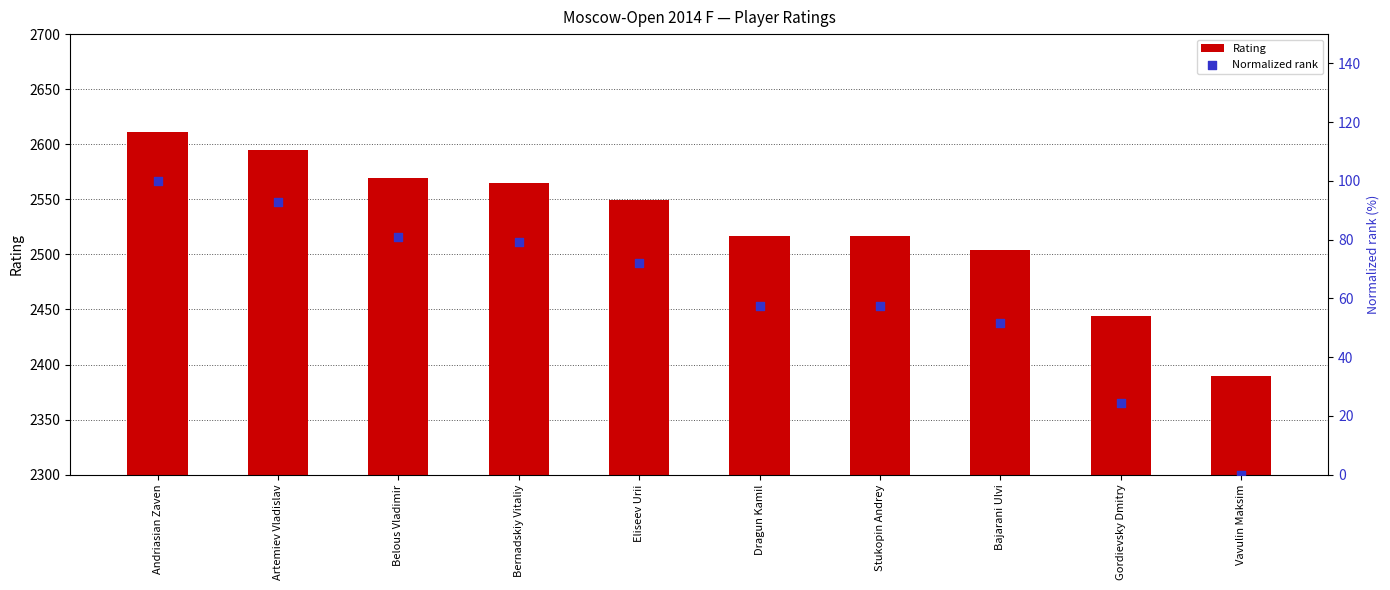

At how many categories does at least one series exceed 1880?

10